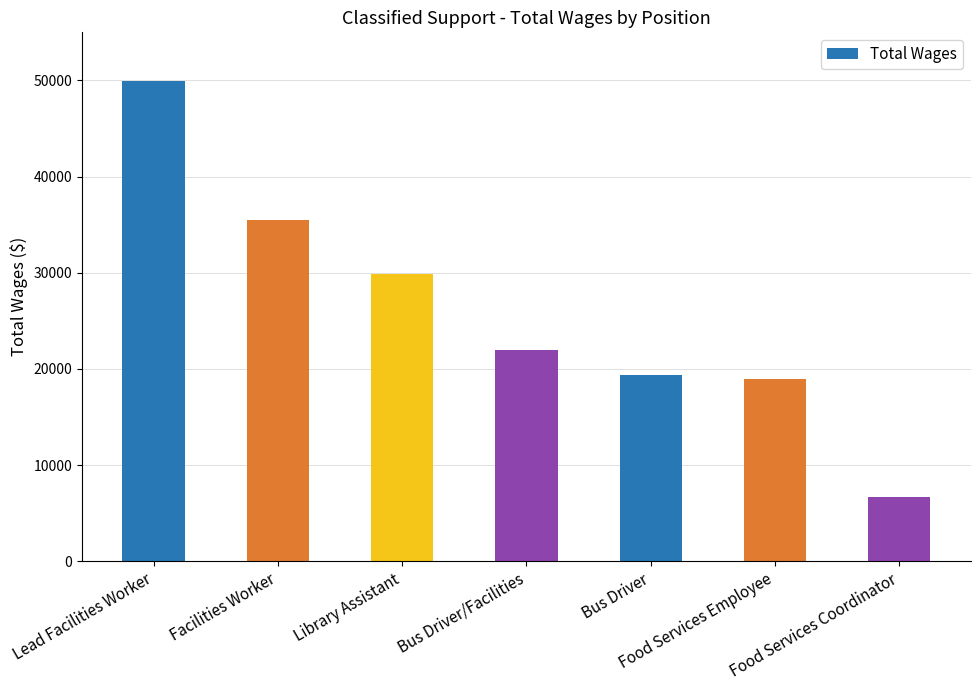

What is the difference between the second highest and minimum values?

28759